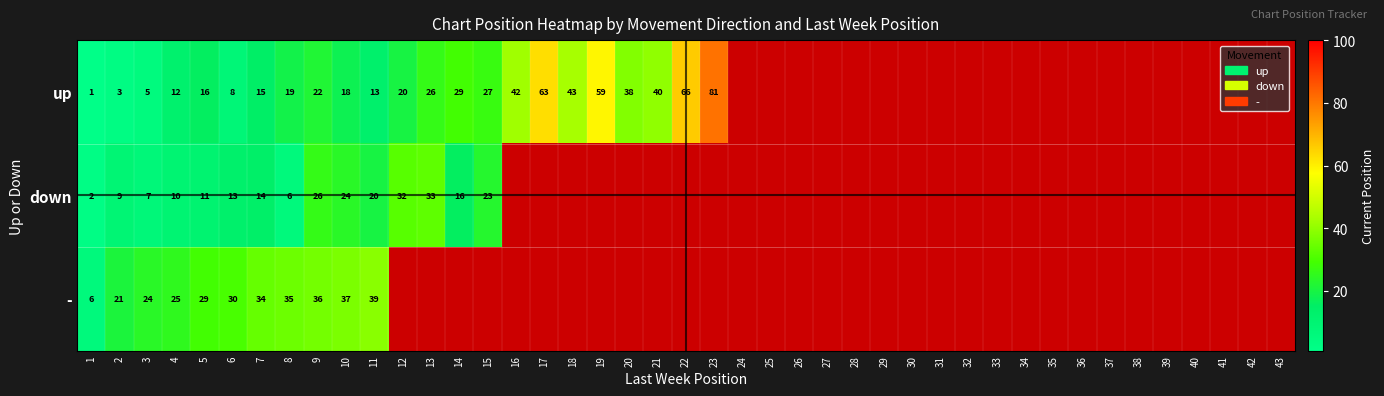

Which series has the widest spread of values?

up